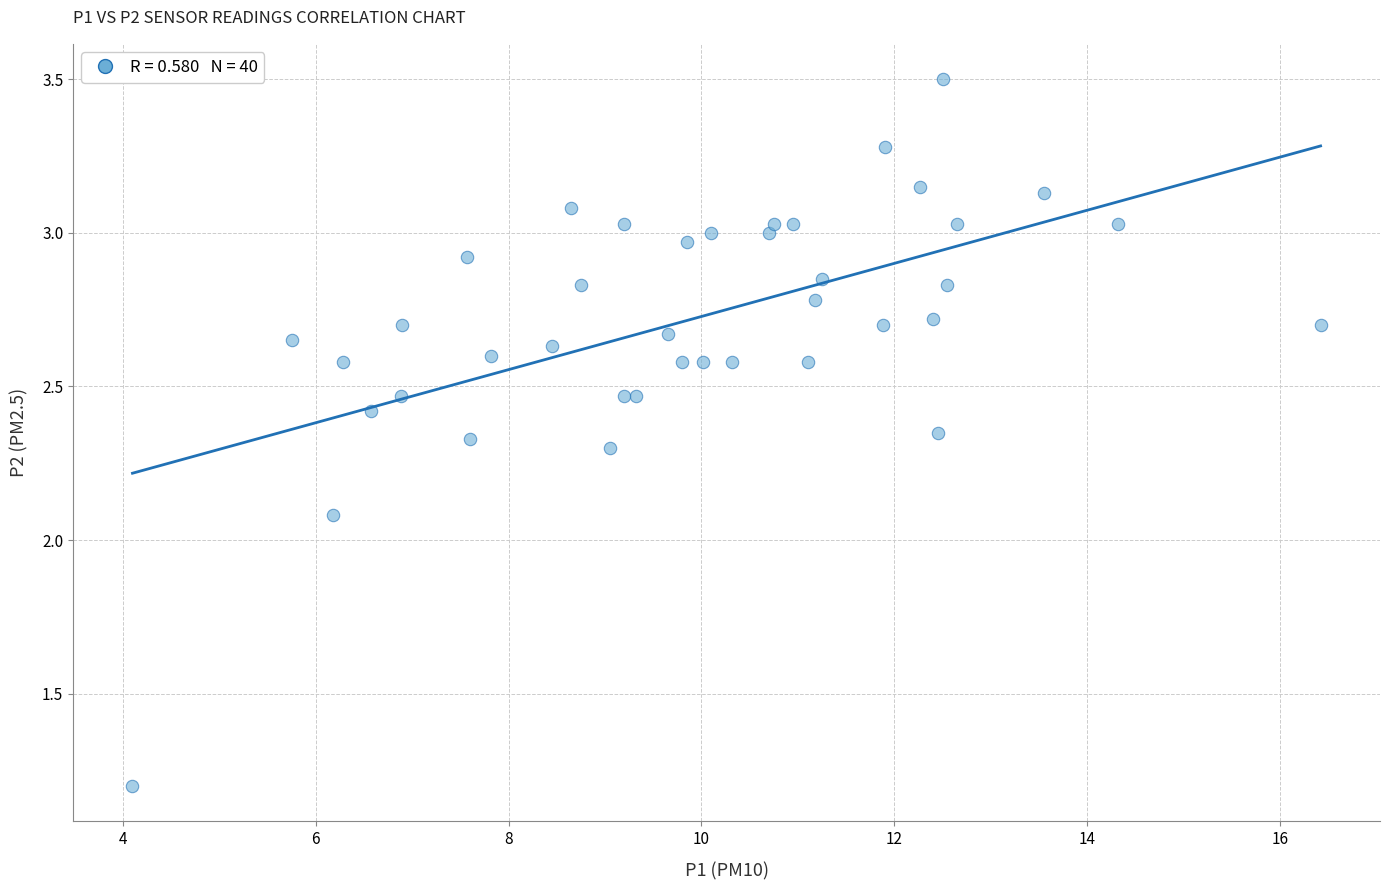

What Y value in the scatter plot is closest to 2?

2.1